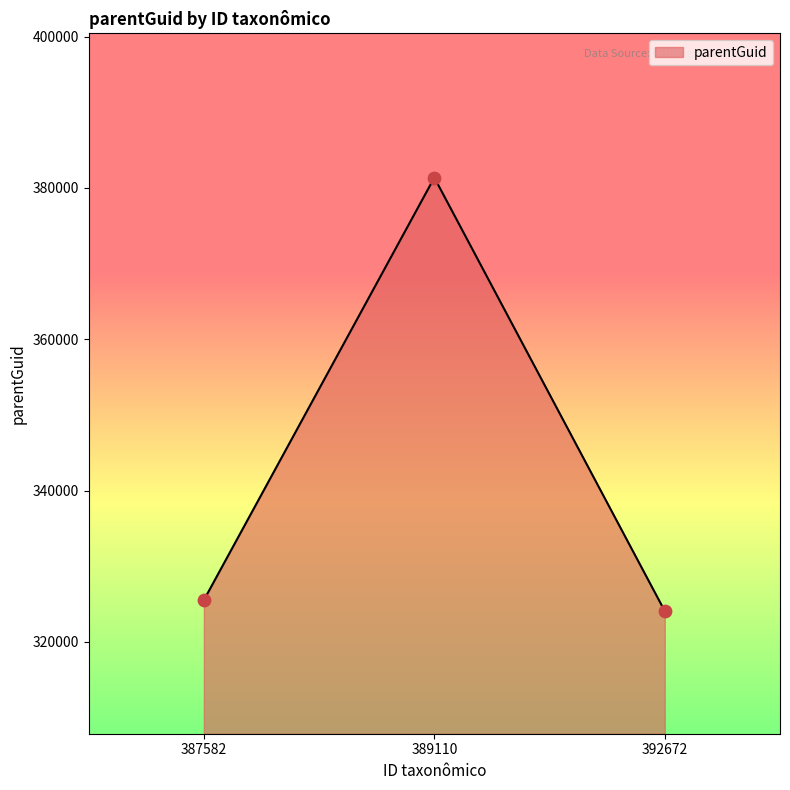

Approximately how many times larger is the value at 392672 compared to 389110?

0.8